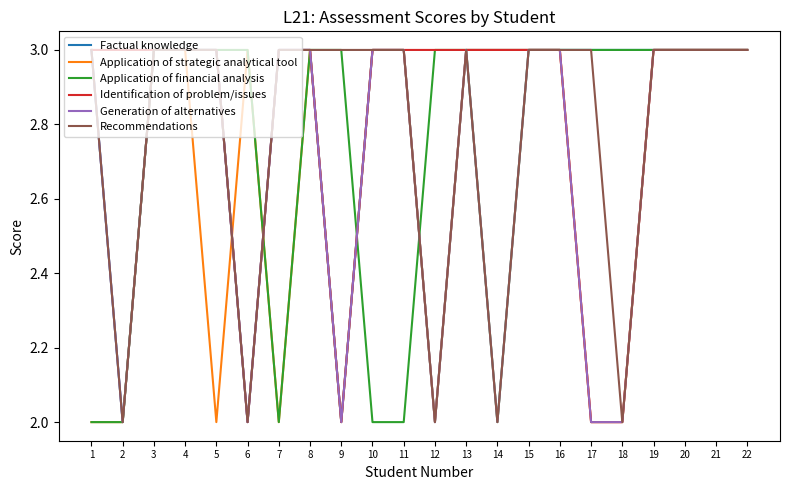

True or false: Application of financial analysis and Factual knowledge intersect in this chart.

True